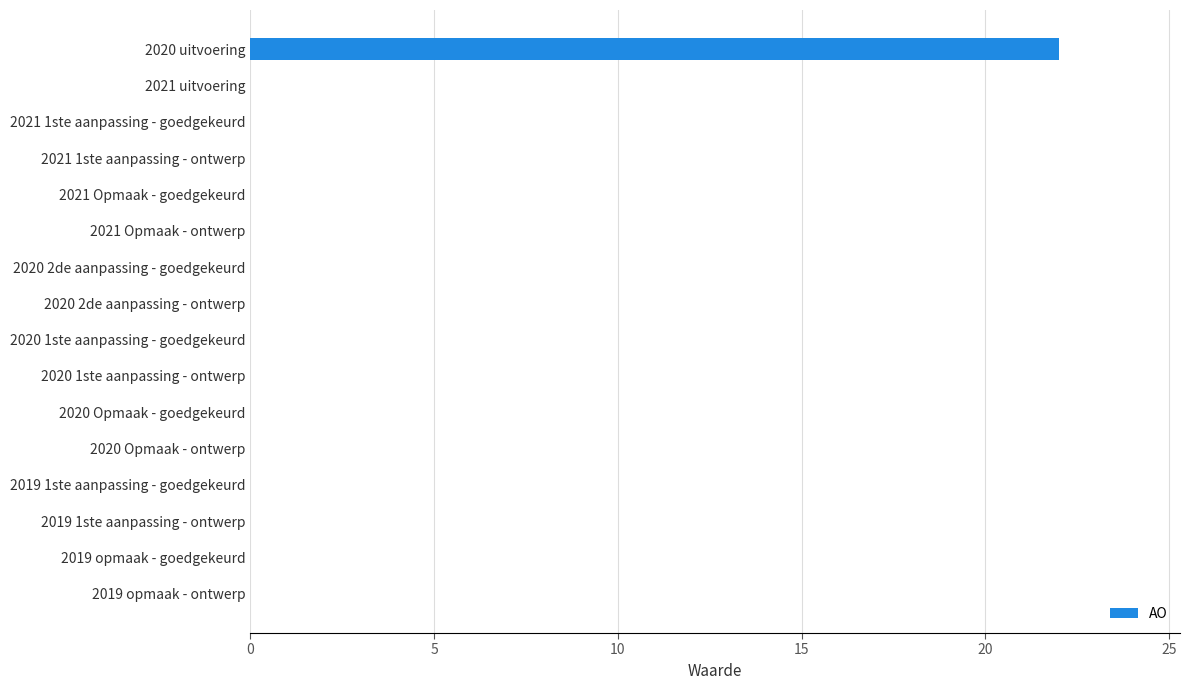

Reading top to bottom, transcribe all the data shown in this chart.

2020 uitvoering=22	2021 uitvoering=0	2021 1ste aanpassing - goedgekeurd=0	2021 1ste aanpassing - ontwerp=0	2021 Opmaak - goedgekeurd=0	2021 Opmaak - ontwerp=0	2020 2de aanpassing - goedgekeurd=0	2020 2de aanpassing - ontwerp=0	2020 1ste aanpassing - goedgekeurd=0	2020 1ste aanpassing - ontwerp=0	2020 Opmaak - goedgekeurd=0	2020 Opmaak - ontwerp=0	2019 1ste aanpassing - goedgekeurd=0	2019 1ste aanpassing - ontwerp=0	2019 opmaak - goedgekeurd=0	2019 opmaak - ontwerp=0